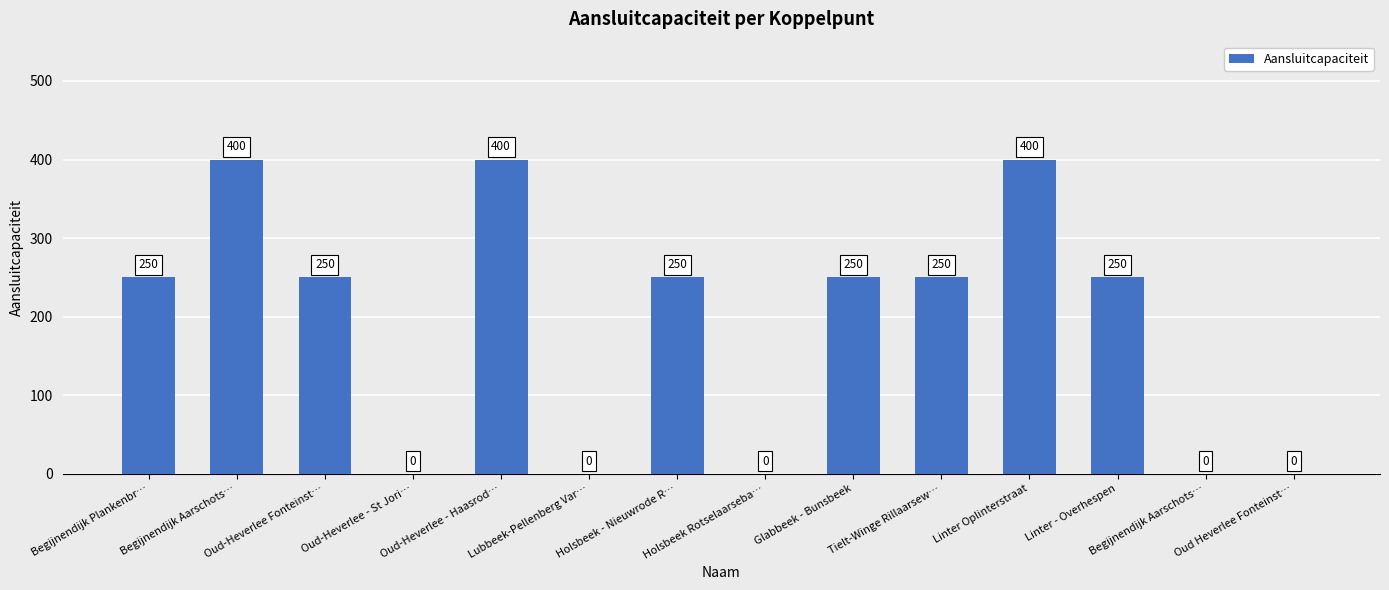

What is the maximum value shown in the chart?

400